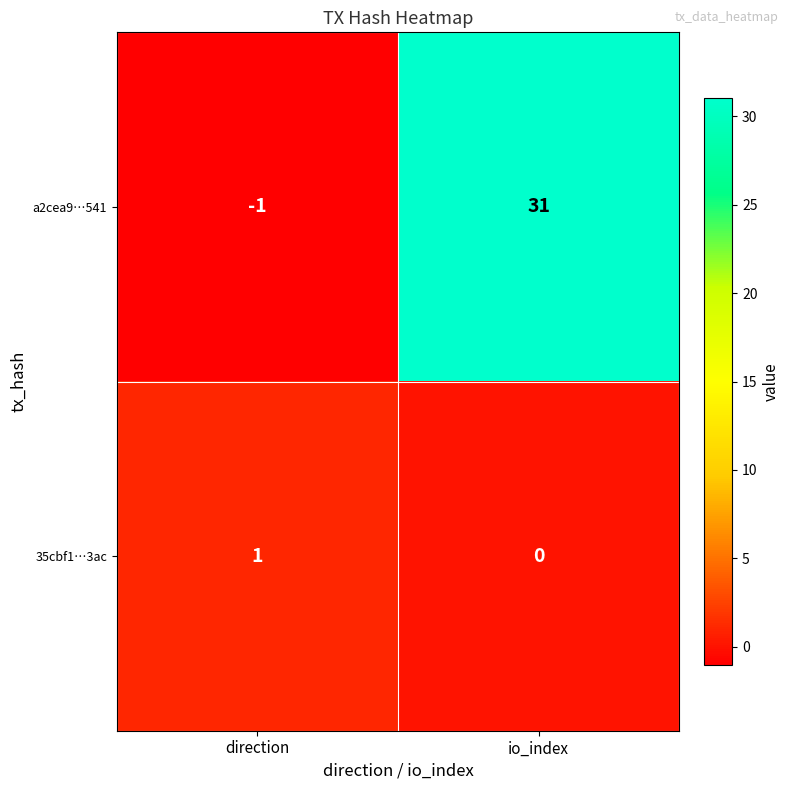

What is the minimum value shown in the chart?

-1